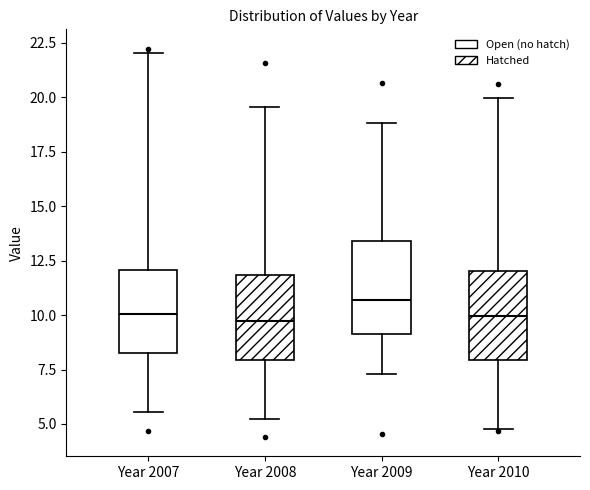

Reading left to right, transcribe this box plot: for each box, give where its median line is, the range the box spans, and where its two whiskers end, as read against the y-axis. The values are not printed on the chart, so give them approximately, as read against the axis.

Year 2007: median 10.0, box 8.5 to 12.0, whiskers 5.5 to 22.0
Year 2008: median 9.5, box 8.0 to 12.0, whiskers 5.0 to 19.5
Year 2009: median 10.5, box 9.0 to 13.5, whiskers 7.5 to 19.0
Year 2010: median 10.0, box 8.0 to 12.0, whiskers 5.0 to 20.0